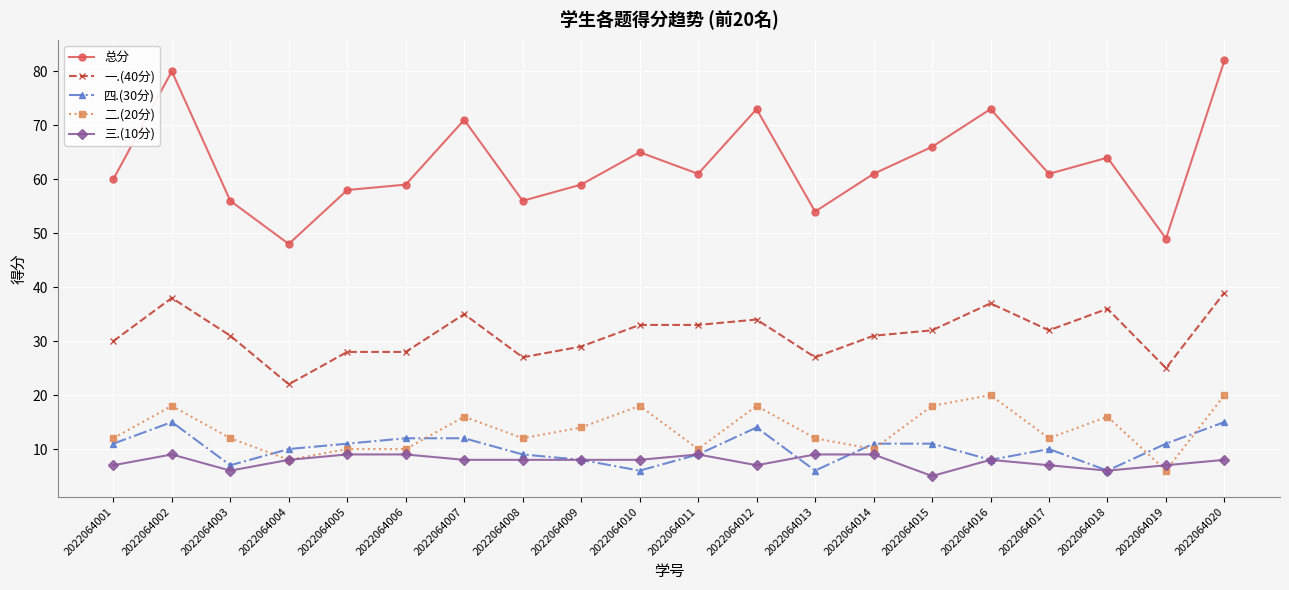

How many values in the 一.(40分) series are below 32?

10